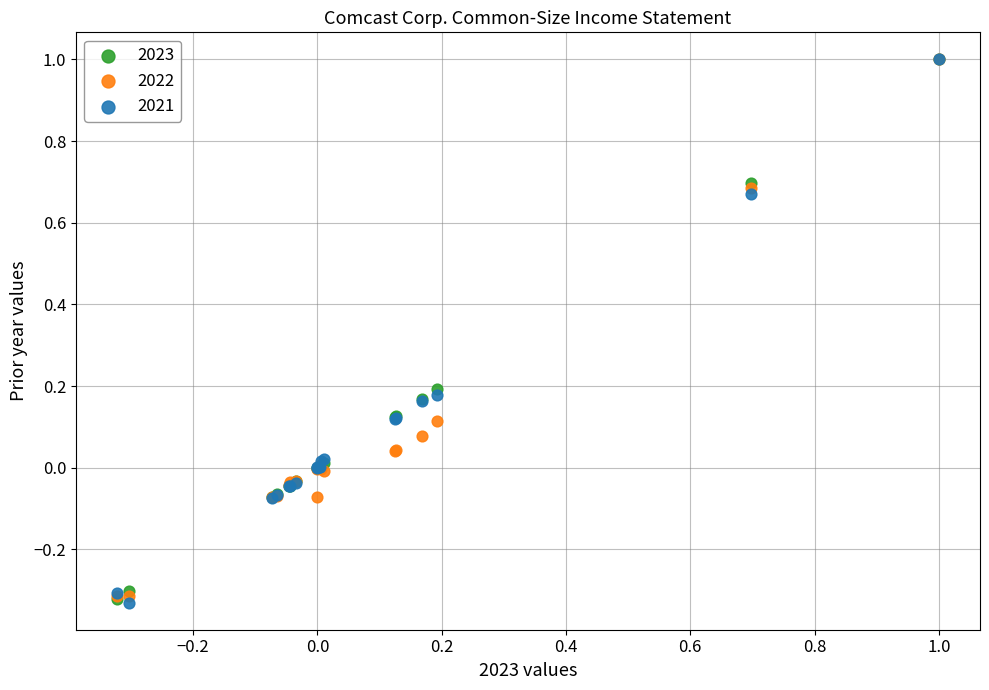

What are all the series names shown in the legend?

2023, 2022, 2021